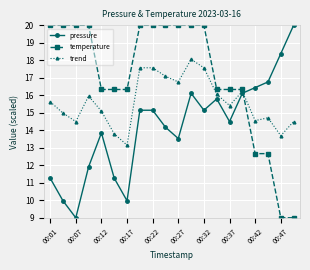

What is the minimum value for trend?

13.2